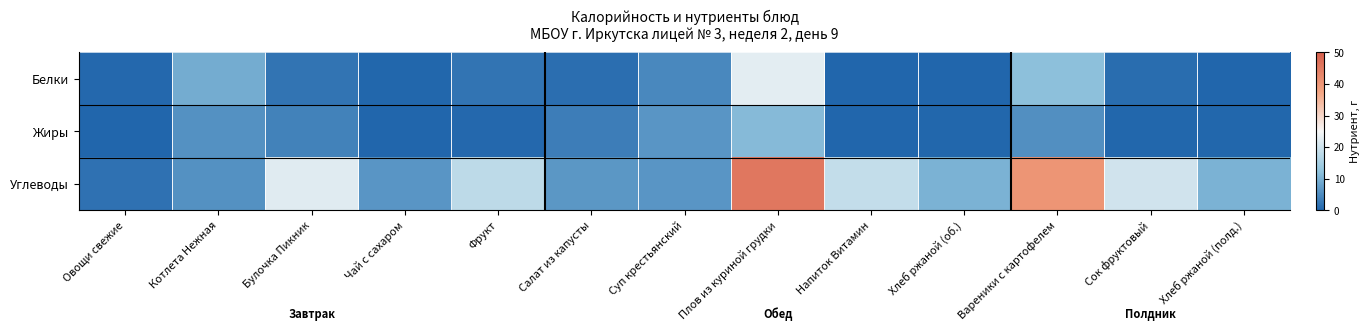

What is the greatest value displayed?

45.6